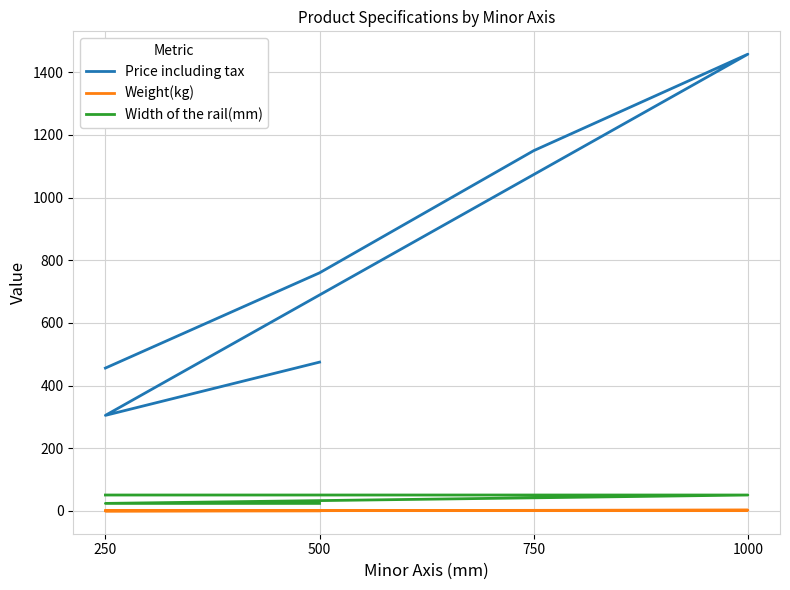

What is the value of the Price including tax point at the 1st from the left?

456.0